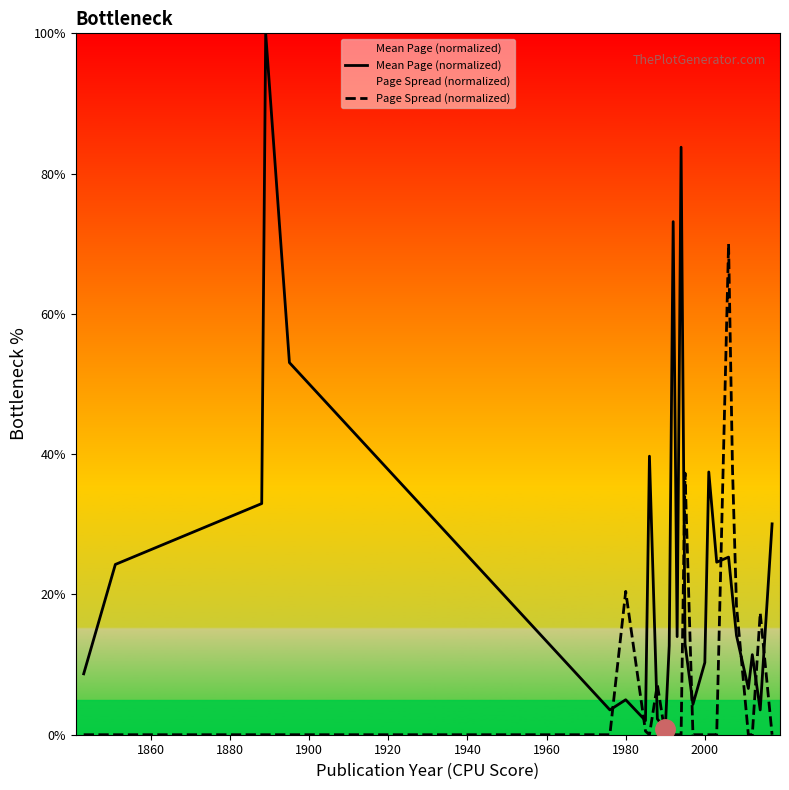

What is the maximum value for Page Spread (normalized)?

70.0